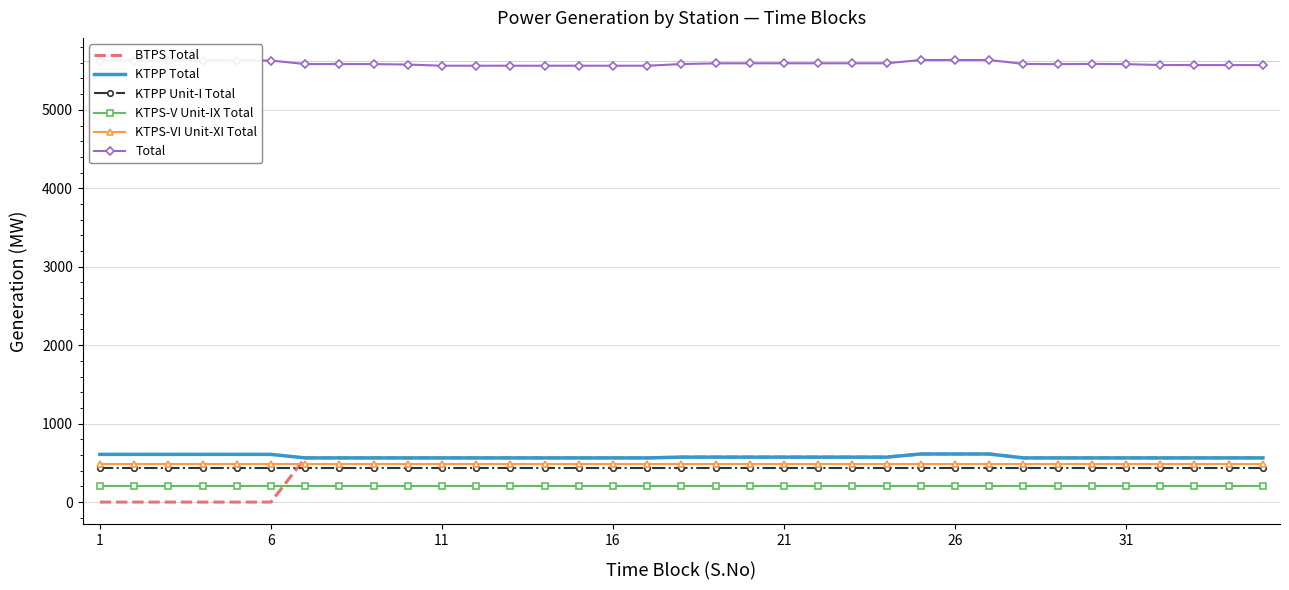

Which series has the largest total across all categories?

Total